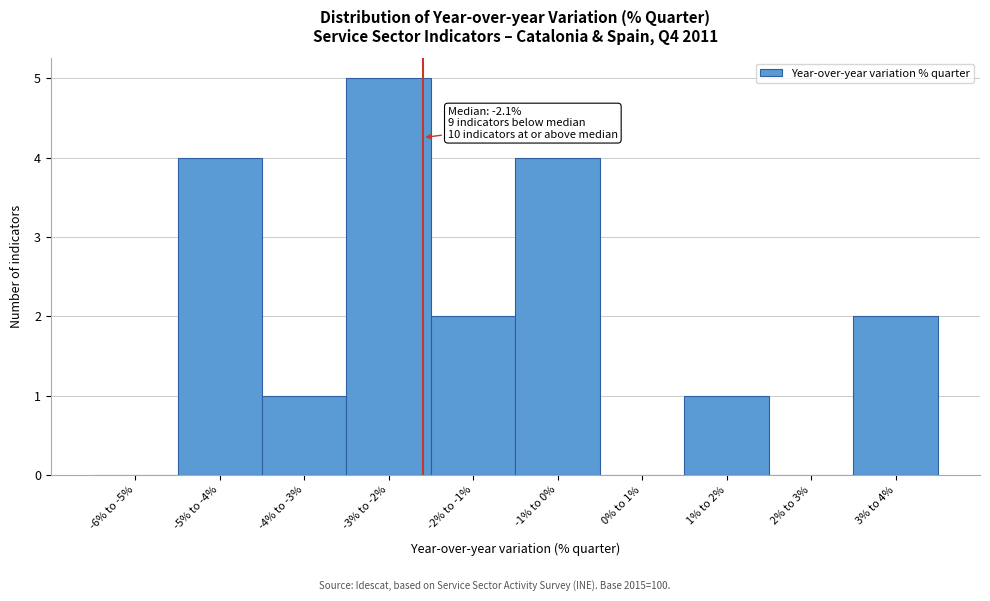

Reading right to left, transcribe all the data shown in this chart.

3% to 4%=2	2% to 3%=0	1% to 2%=1	0% to 1%=0	-1% to 0%=4	-2% to -1%=2	-3% to -2%=5	-4% to -3%=1	-5% to -4%=4	-6% to -5%=0